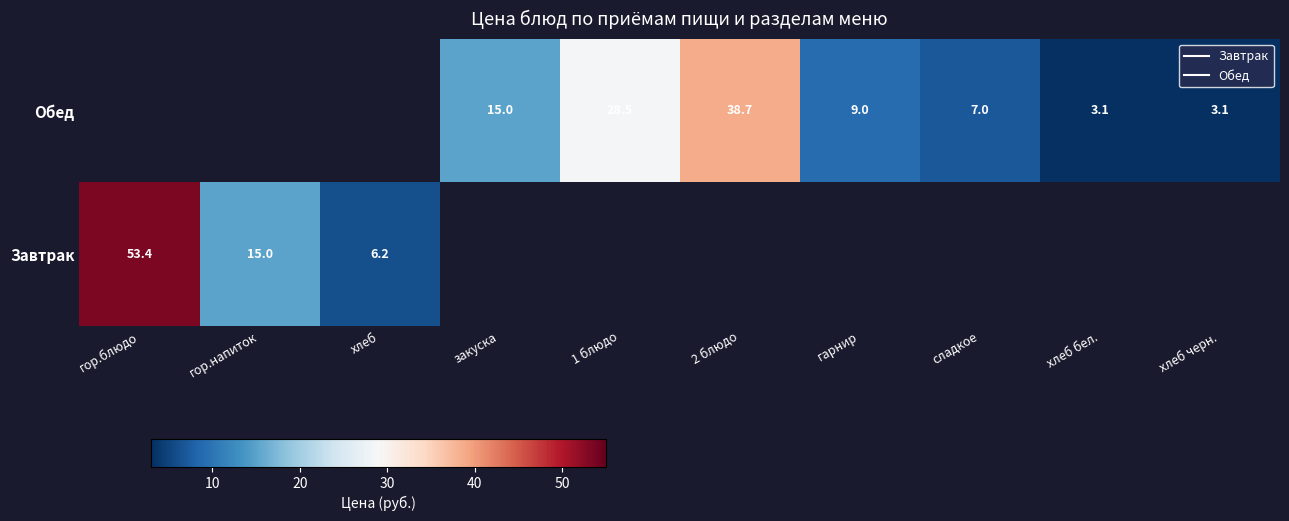

Which category has the lowest value across all series?

хлеб бел.